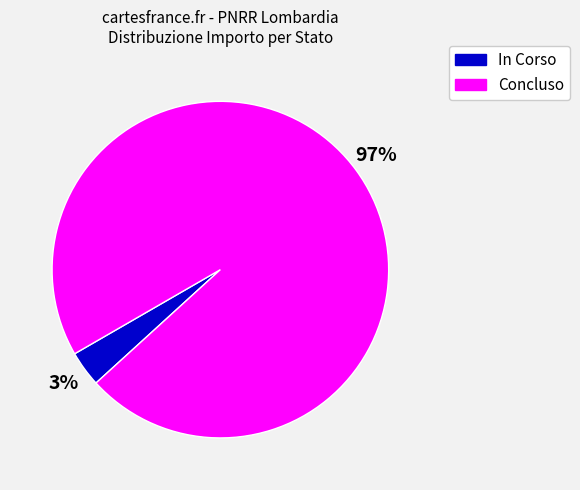

Is it true that Concluso is 97% of the pie?

True